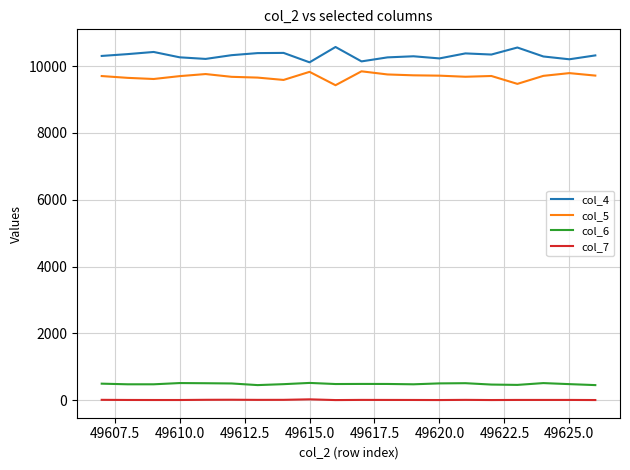

Rank the series by their maximum value, from lowest to highest.

col_7, col_6, col_5, col_4